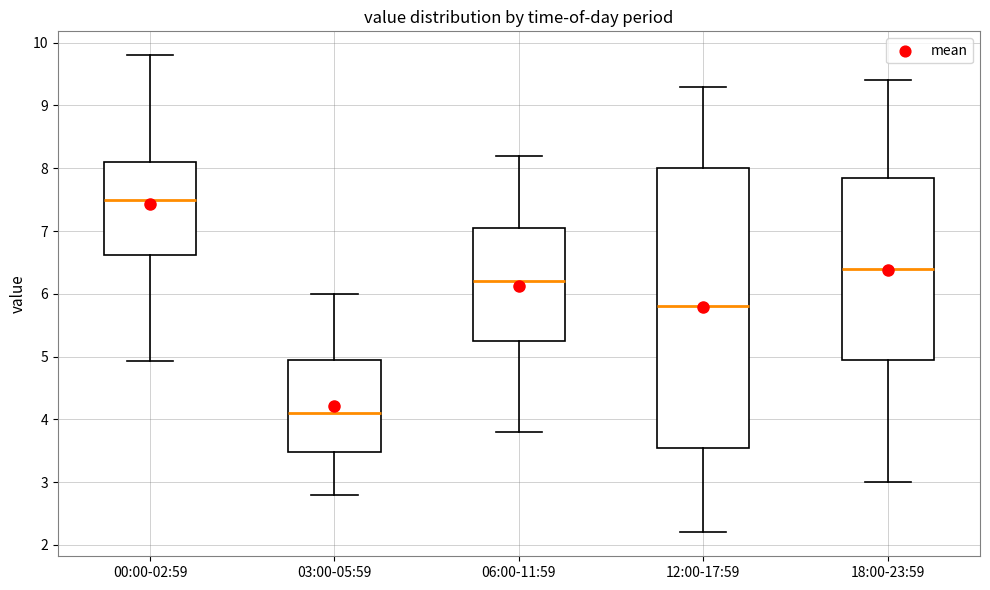

Where is the lower edge of the box for 12:00-17:59 on the y-axis? The values are not printed on the chart, so give them approximately, as read against the axis.

3.6